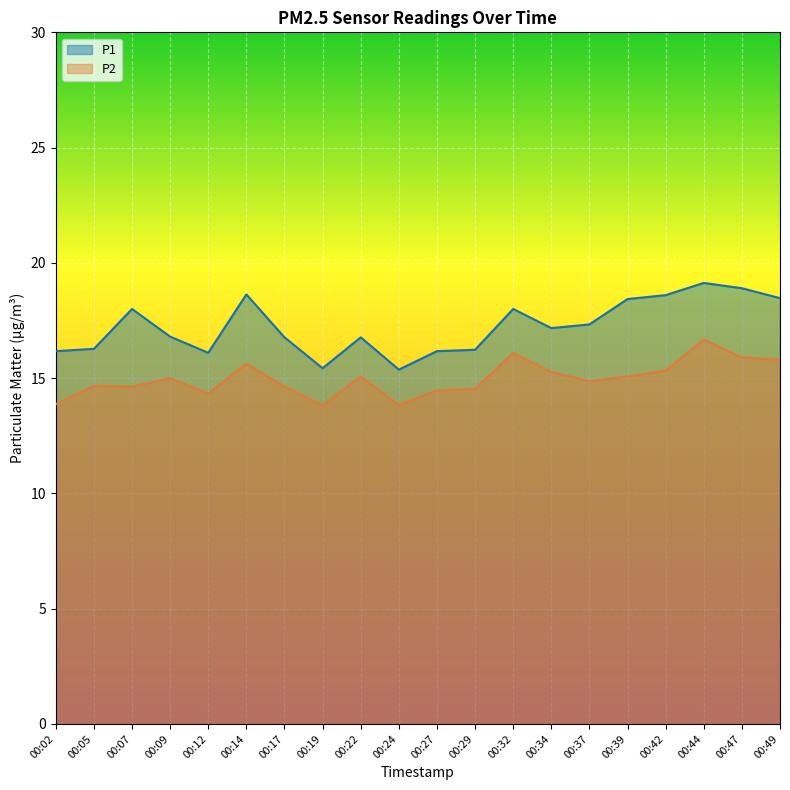

True or false: P1 and P2 intersect in this chart.

False